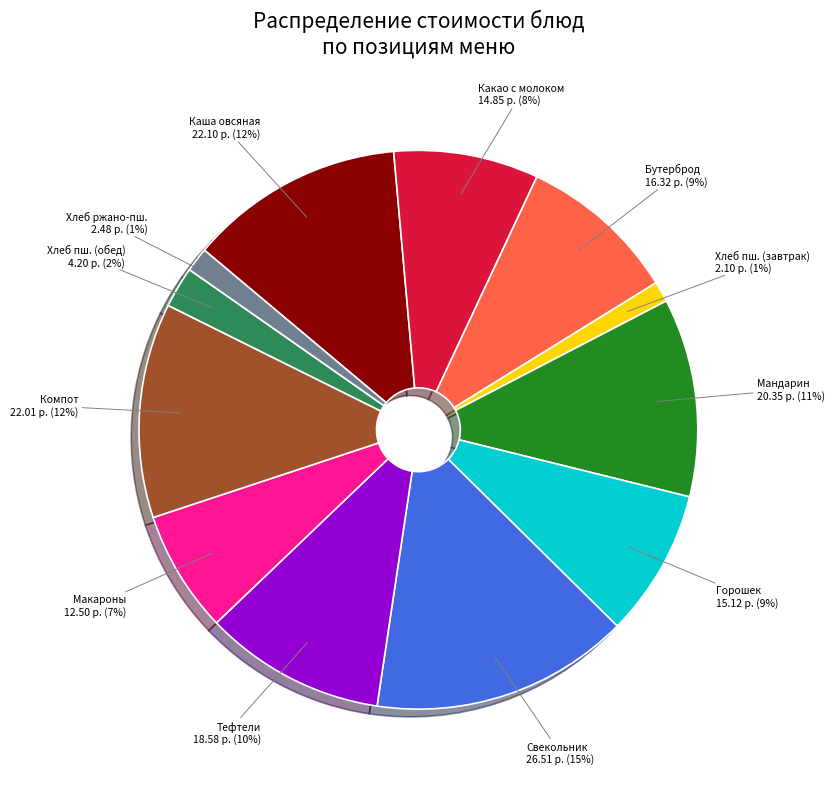

Is it true that Какао с молоком is 1% of the pie?

False